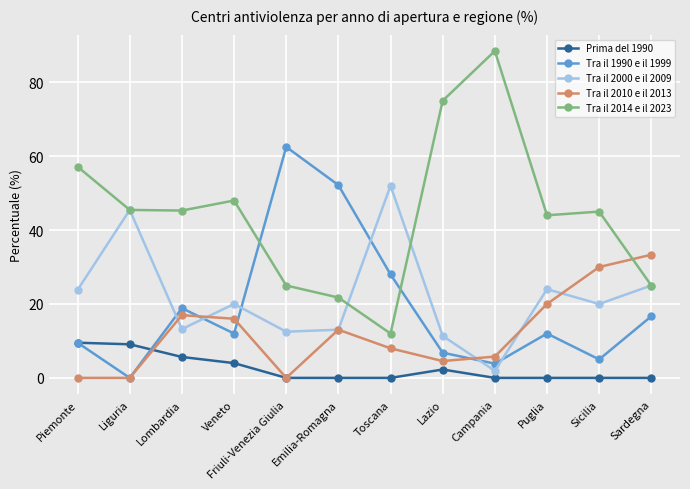

How many values in the Tra il 2010 e il 2013 series exceed 13?

6